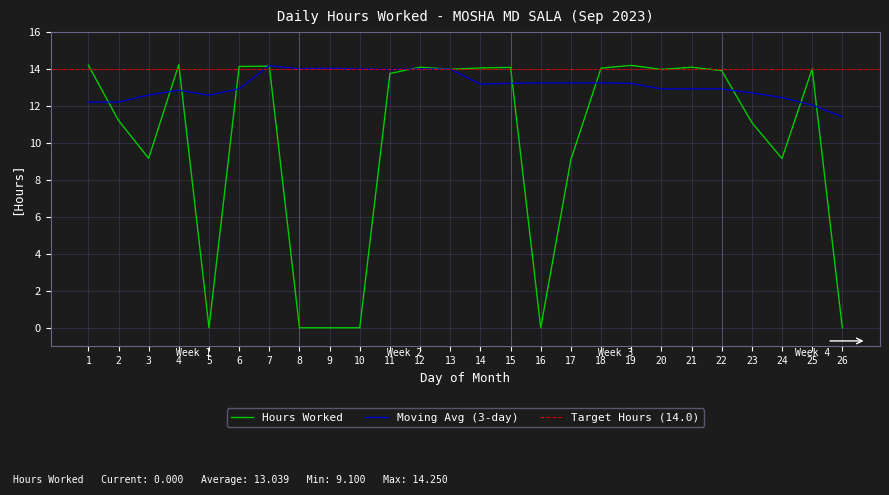

The chart shows a value of 8.8 at 15. True or false?

False